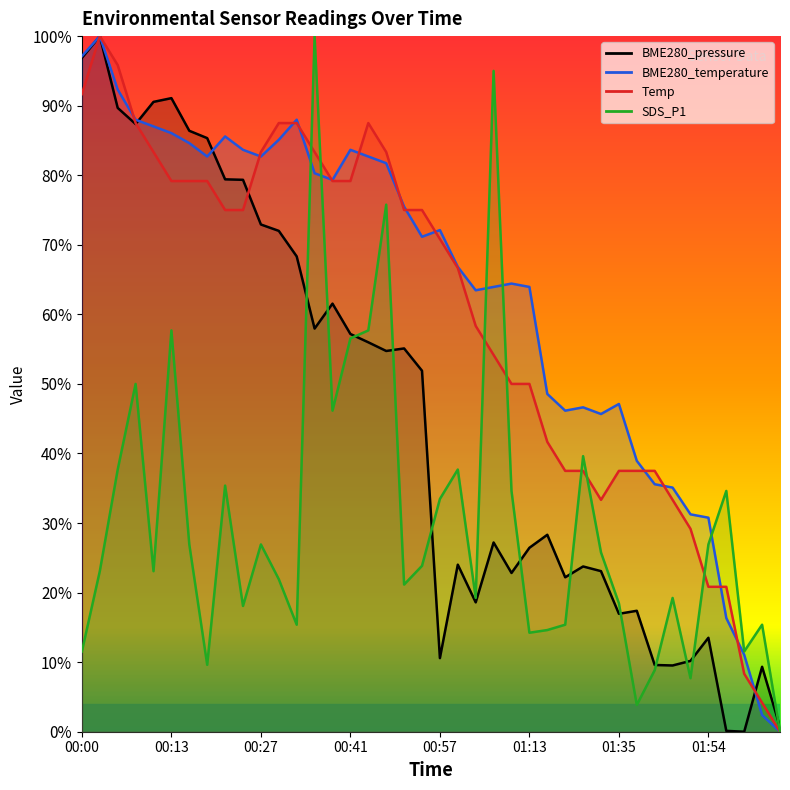

True or false: Temp has a value of 5.9 at 02:02.

False